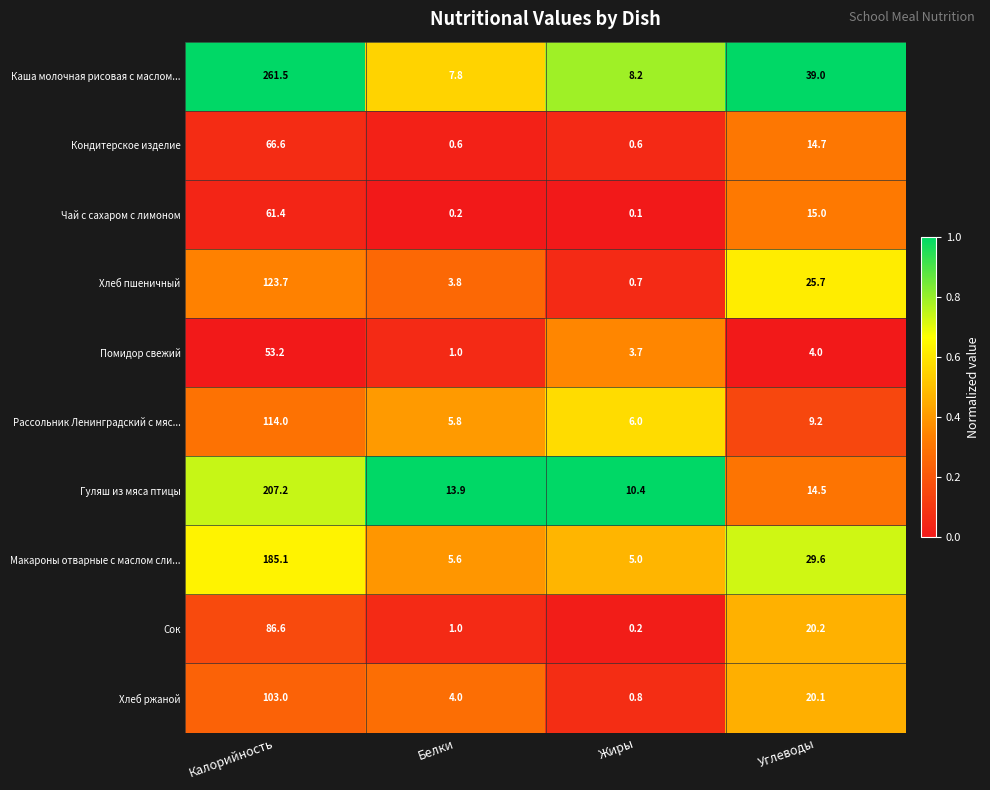

Which series has the largest total across all categories?

Каша молочная рисовая с маслом...